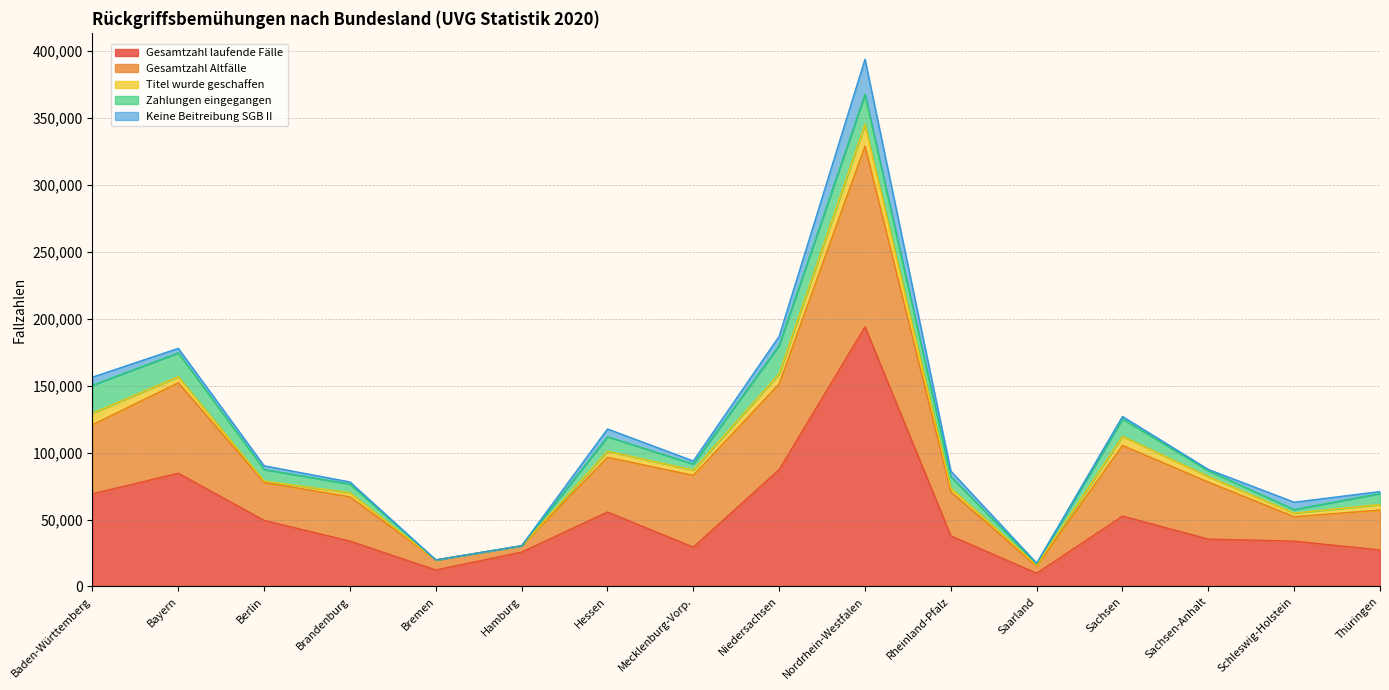

Which category has the highest value in the Zahlungen eingegangen series?

Nordrhein-Westfalen